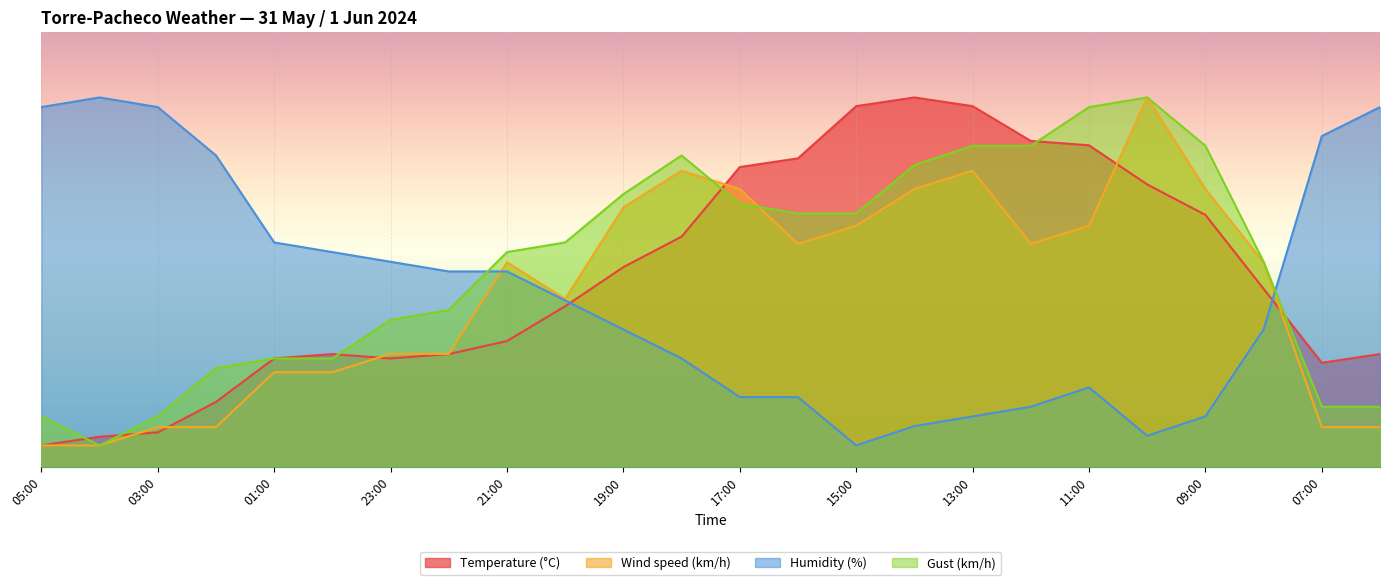

Between 03:00 and 22:00, which series saw the biggest shift?

Humidity (%)